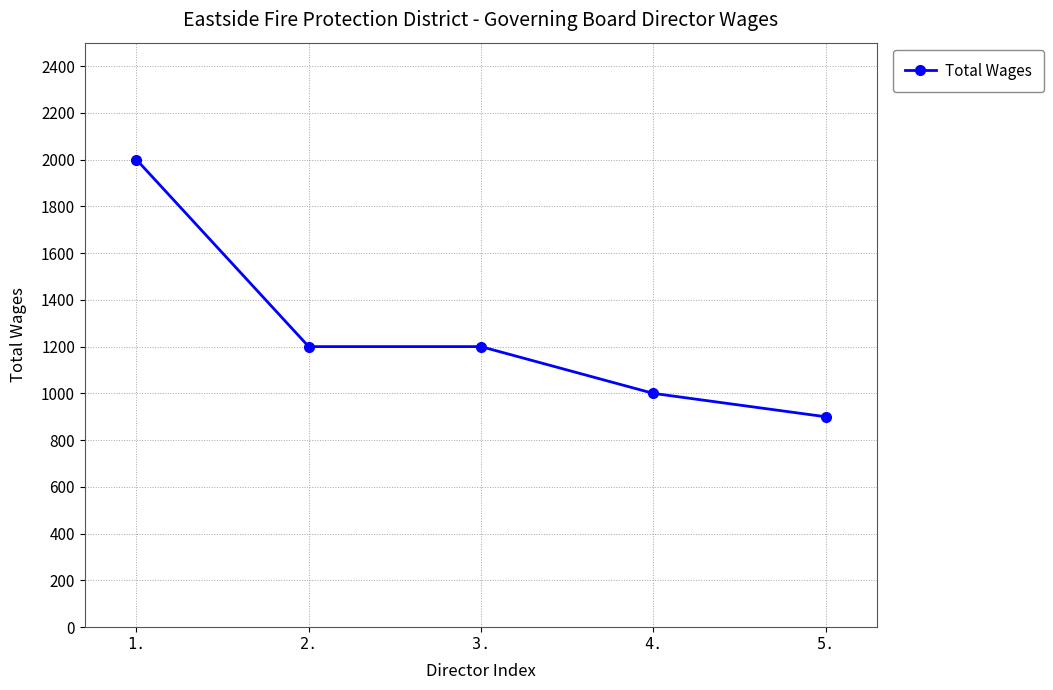

The value at 1. is 2000. True or false?

True